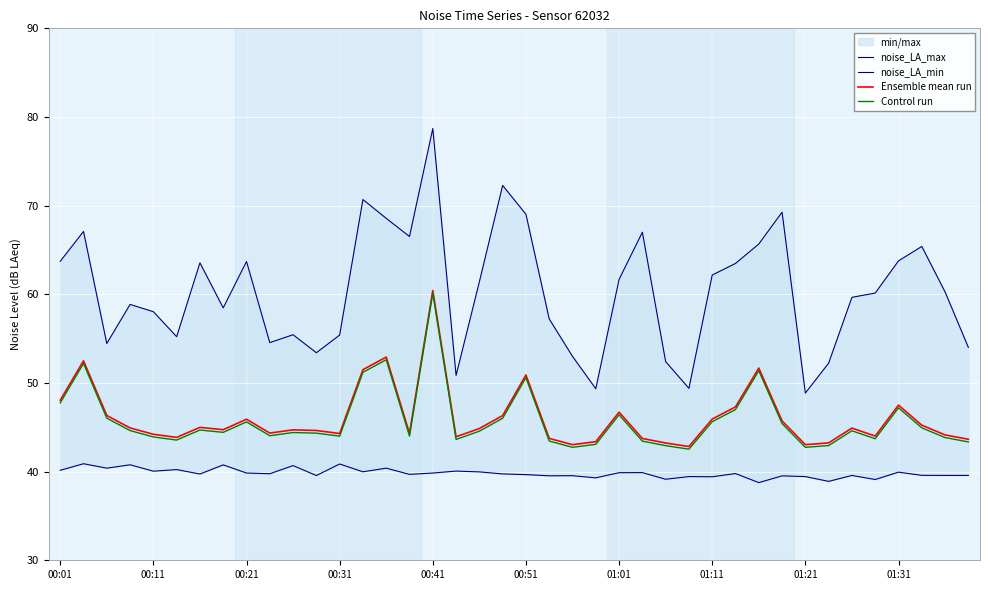

What is the average value of the noise_LA_min series?

39.8